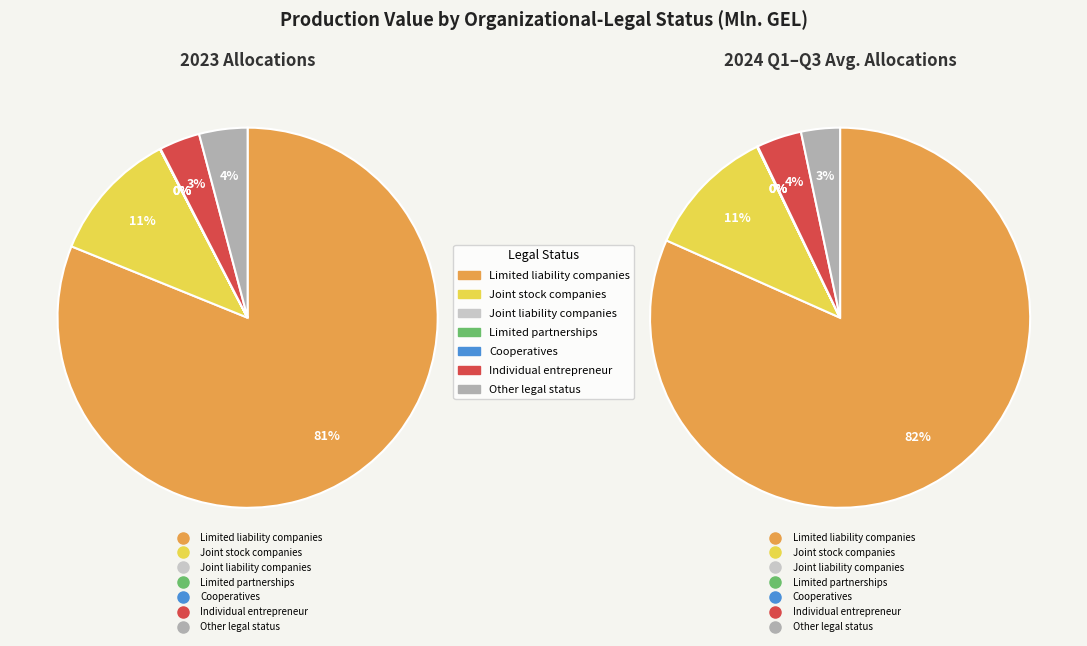

Between Joint stock companies and Joint liability companies, which is larger?

Joint stock companies